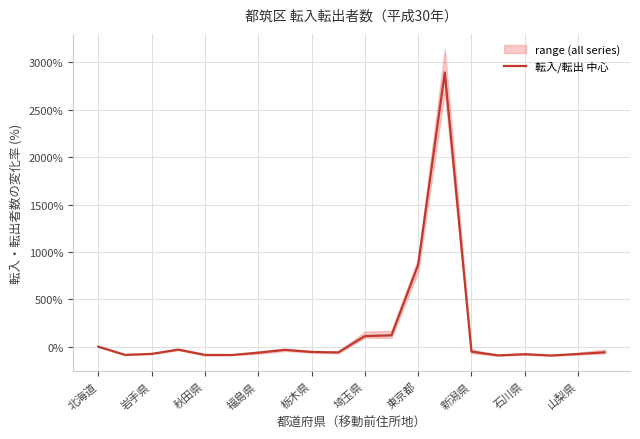

What is the difference between the maximum and minimum values?

2988.2